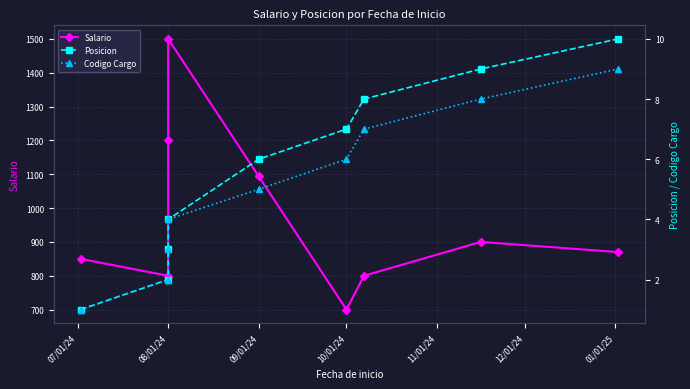

Rank the series by their maximum value, from highest to lowest.

Salario, Posicion, Codigo Cargo